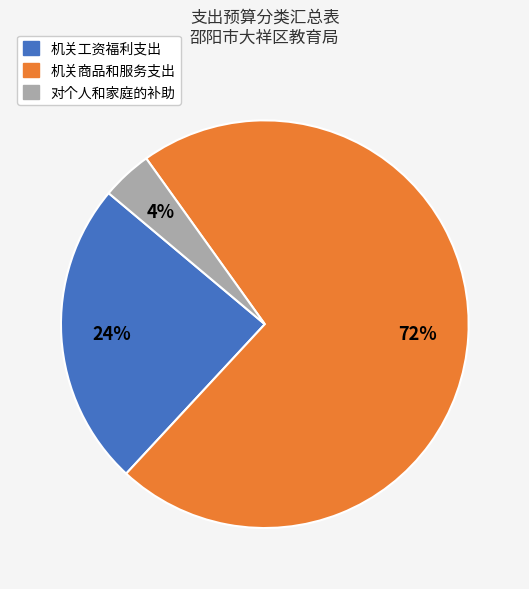

Is it true that 机关商品和服务支出 is 77% of the pie?

False